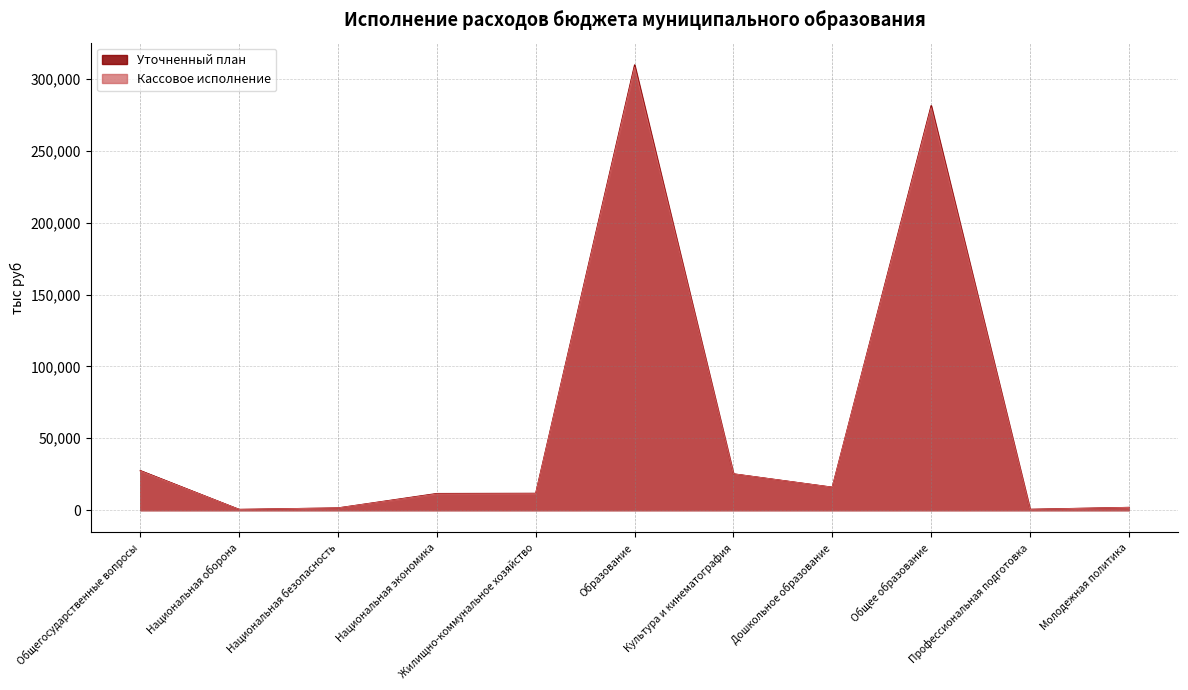

Which series has the largest total across all categories?

Уточненный план